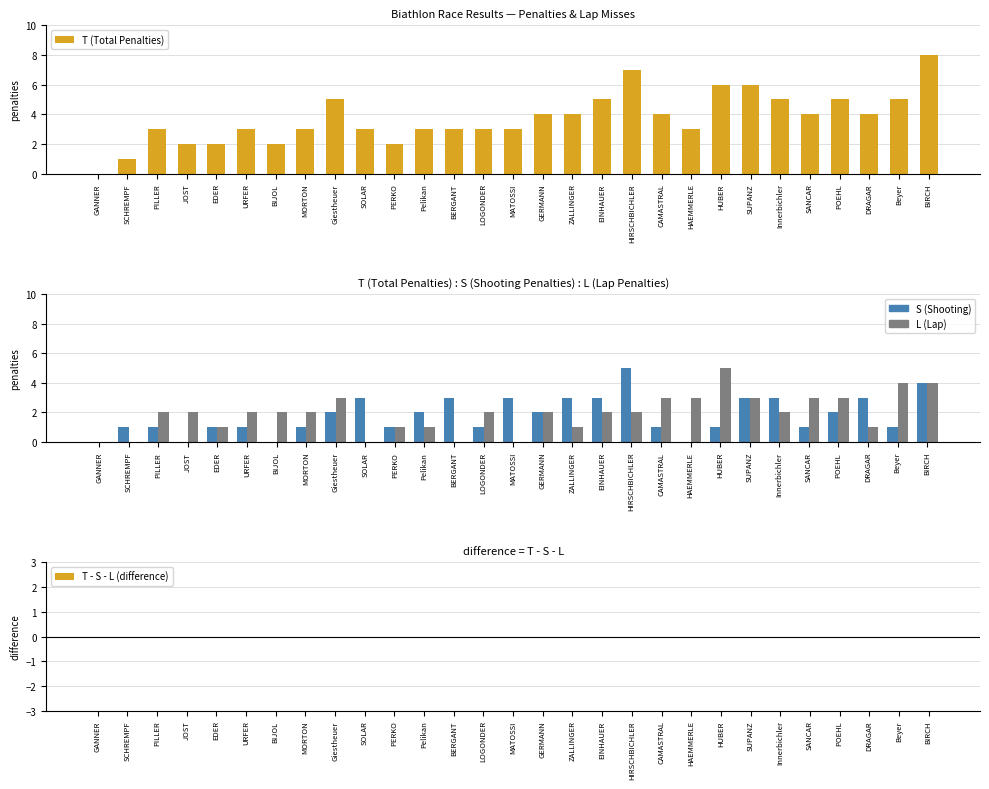

What is the label of the 19th bar from the left?

HIRSCHBICHLER